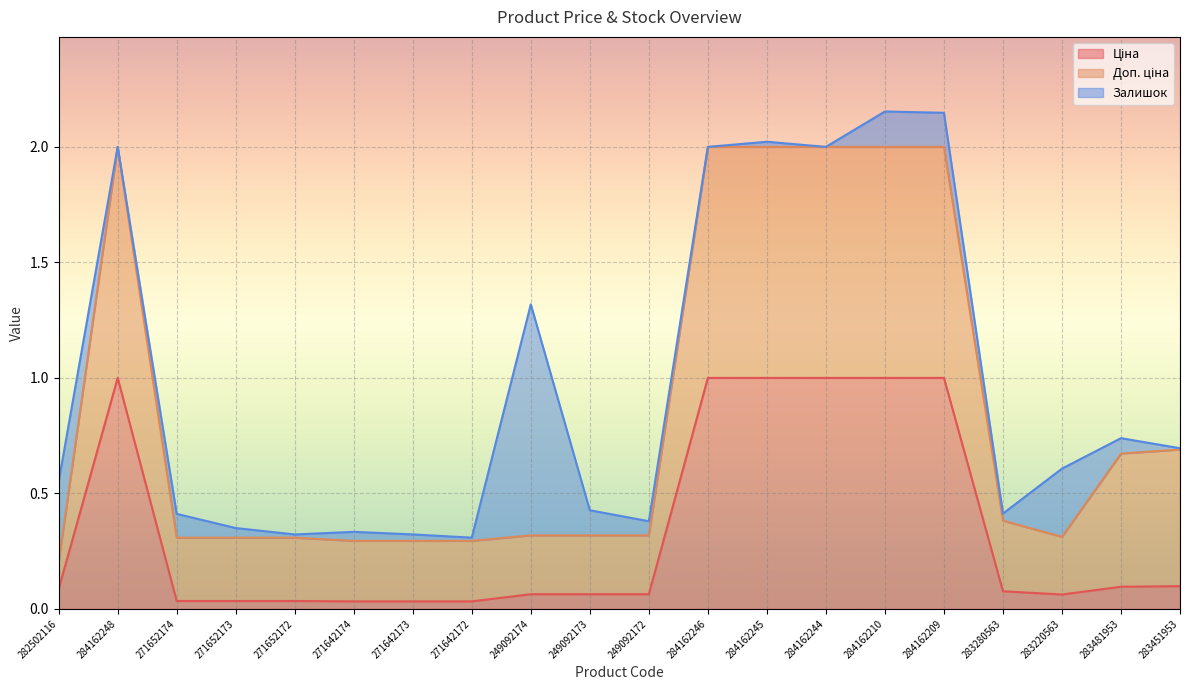

What position from the right is 249092172?

10